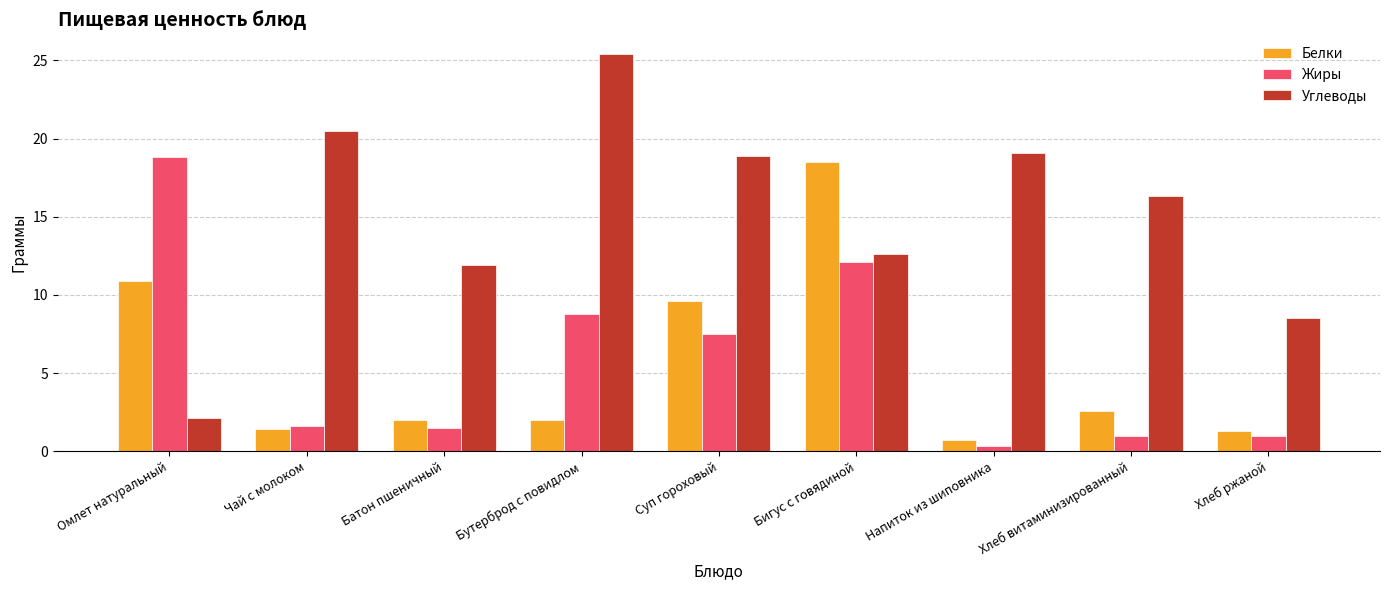

What is the spread (max minus min) of values at Чай с молоком?

19.1